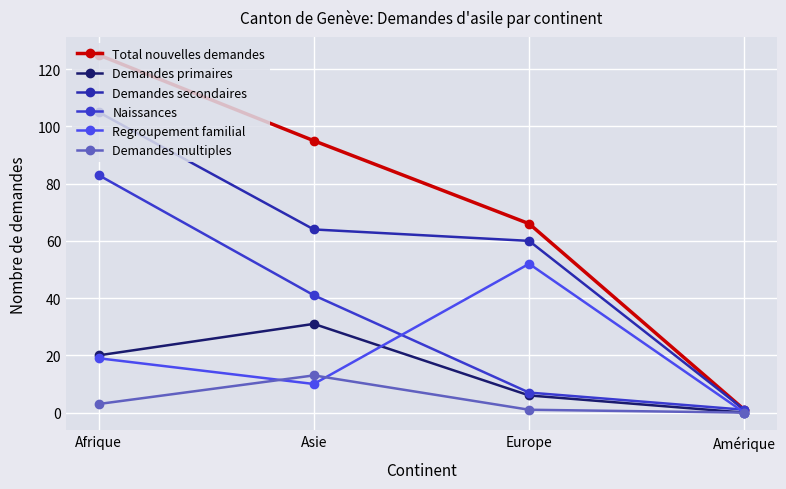

How many categories are shown in the chart?

4